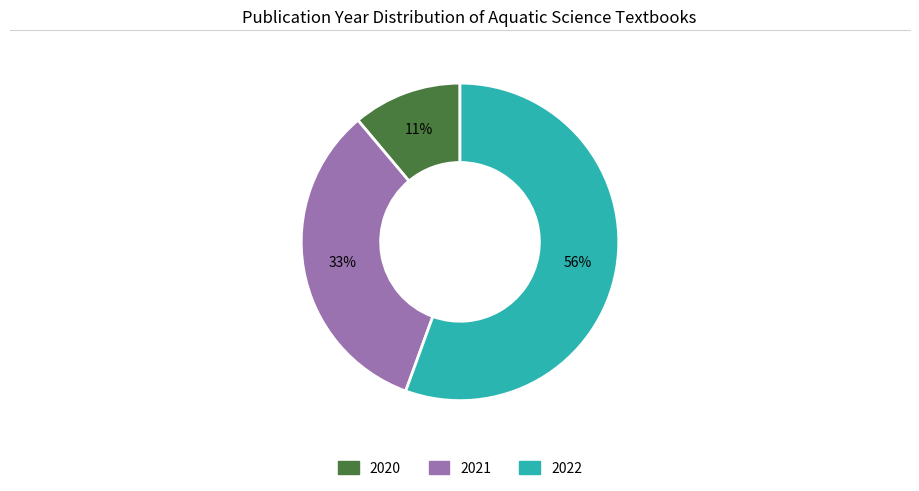

Combined, do 2020 and 2022 account for over 50%?

Yes